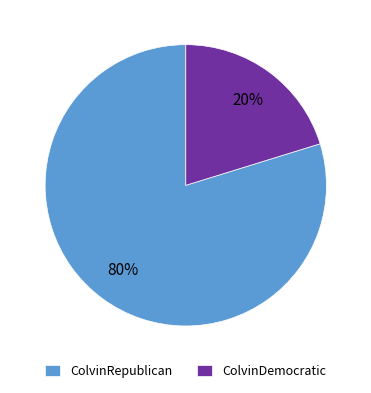

To the nearest percent, what is the combined percentage of ColvinDemocratic and ColvinRepublican?

100%